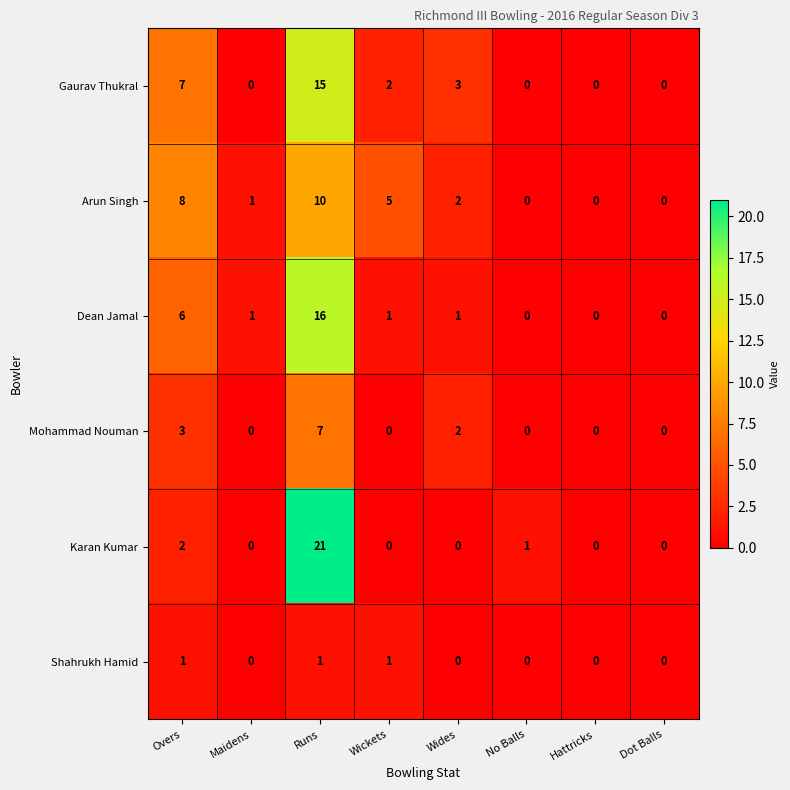

Is it true that Shahrukh Hamid equals 0 at Overs?

False